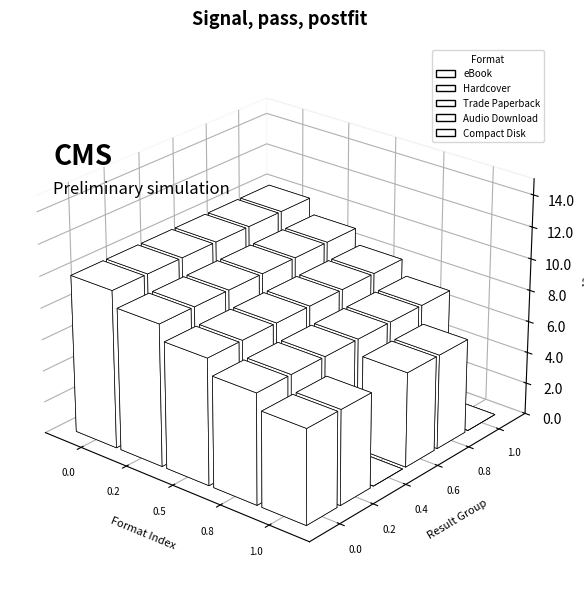

What is the minimum value for Hardcover?

1